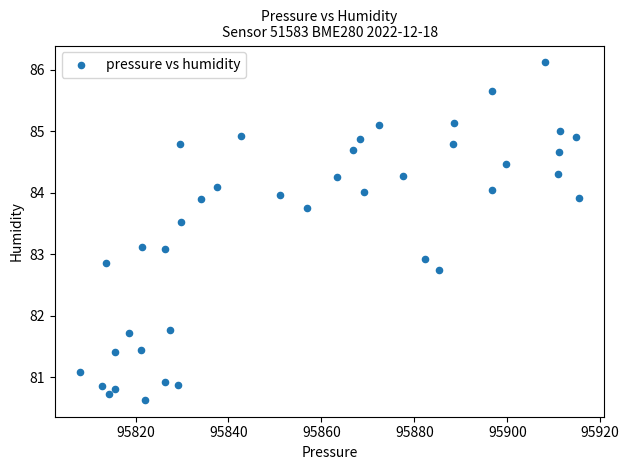

What is the range of Y values (max minus min)?

5.5